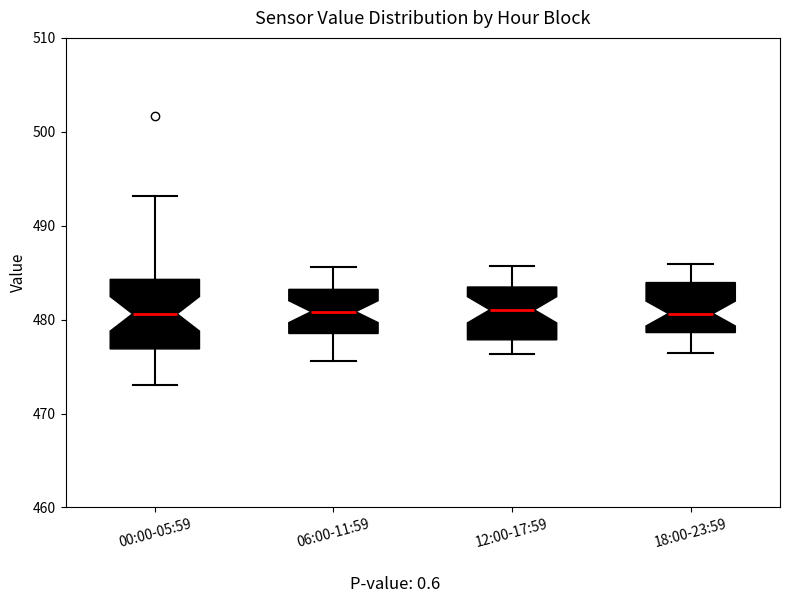

Reading left to right, read every box against the y-axis: the position of its median line, the range the box covers, and the ends of its whiskers. The values are not printed on the chart, so give them approximately, as read against the axis.

00:00-05:59: median 481, box 477 to 484, whiskers 473 to 493
06:00-11:59: median 481, box 479 to 483, whiskers 476 to 486
12:00-17:59: median 481, box 478 to 483, whiskers 476 to 486
18:00-23:59: median 481, box 479 to 484, whiskers 477 to 486